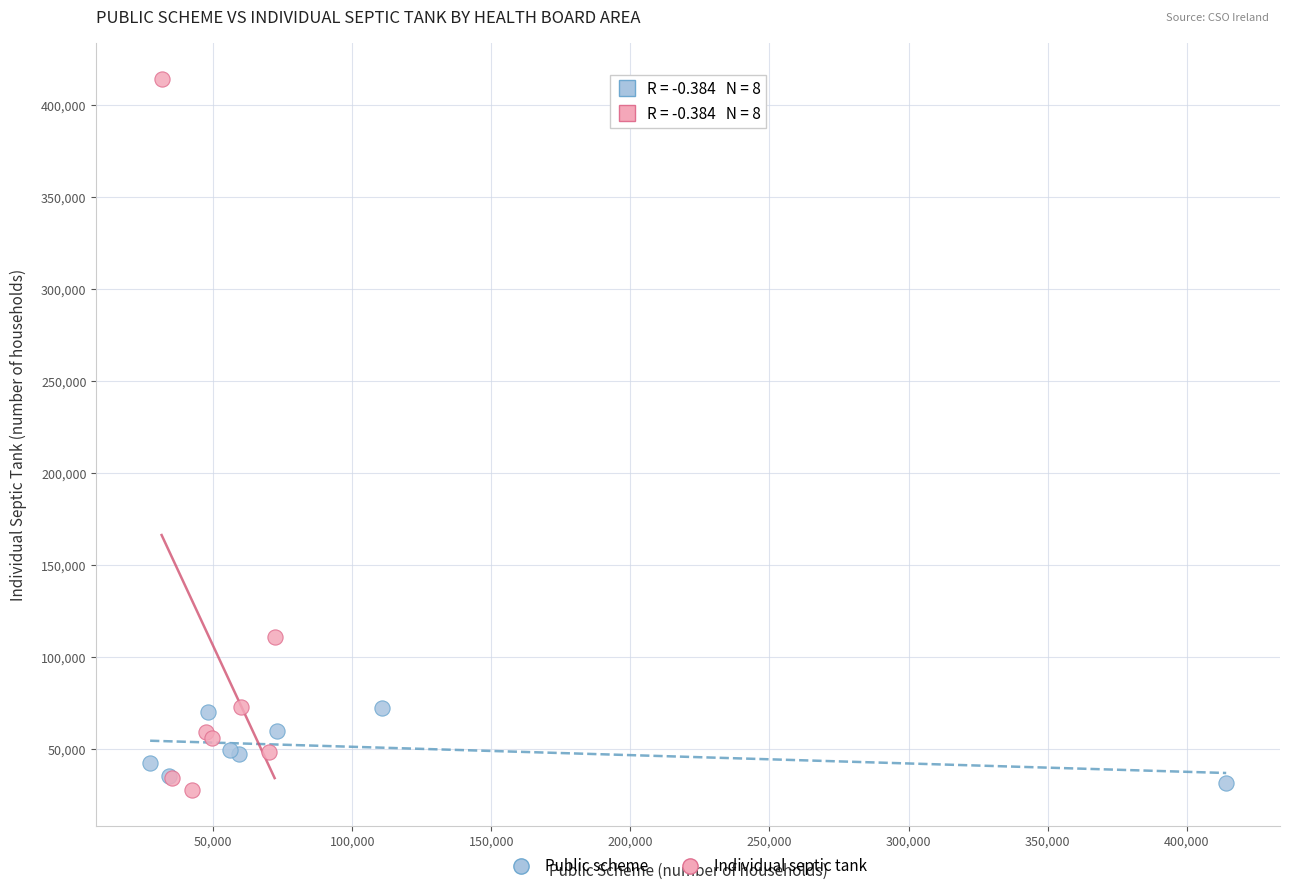

Which series contains the highest Y value?

Individual septic tank